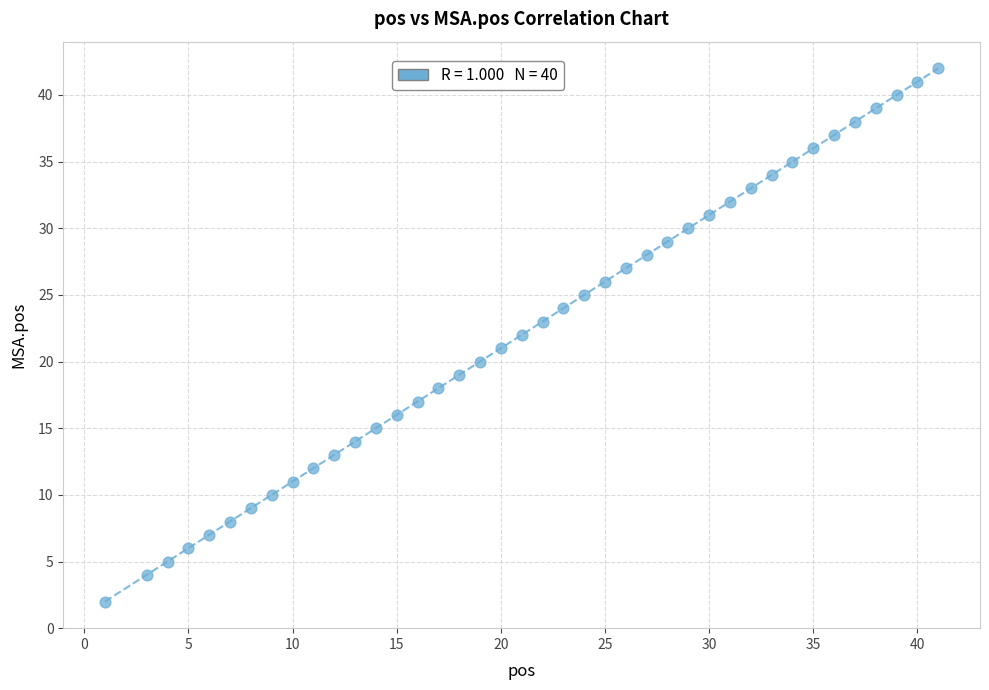

What is the range of Y values (max minus min)?

40